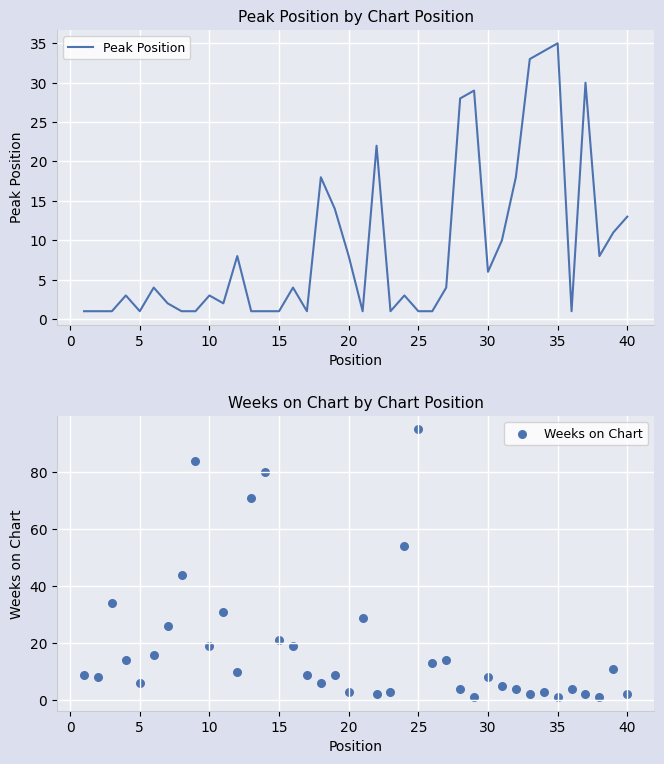

What are all the series names shown in the legend?

Peak Position, Weeks on Chart